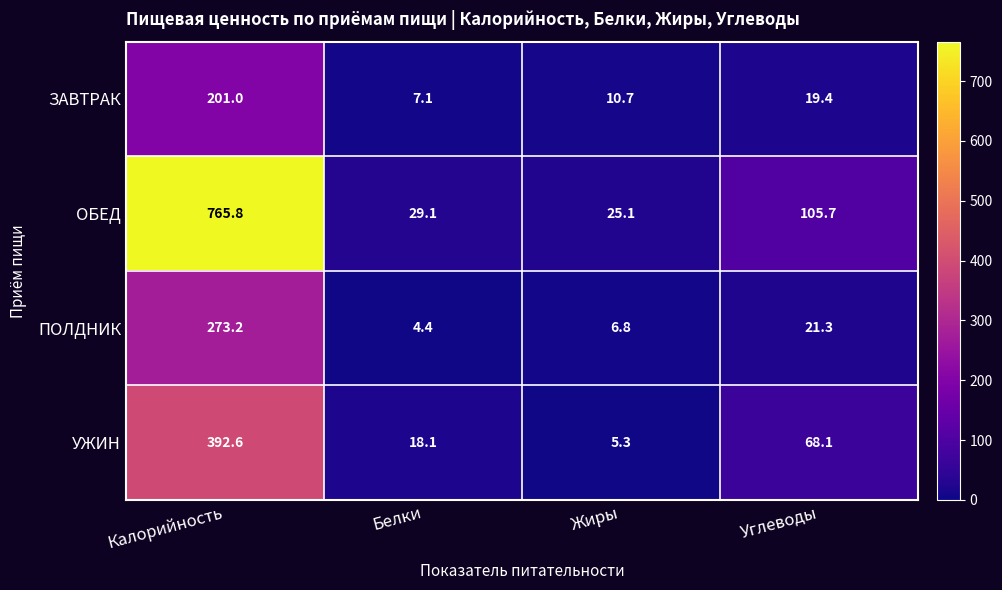

Reading left to right, list all the values displayed in this chart.

ЗАВТРАК: 201.0	7.1	10.7	19.4
ОБЕД: 765.8	29.1	25.1	105.7
ПОЛДНИК: 273.2	4.4	6.8	21.3
УЖИН: 392.6	18.1	5.3	68.1